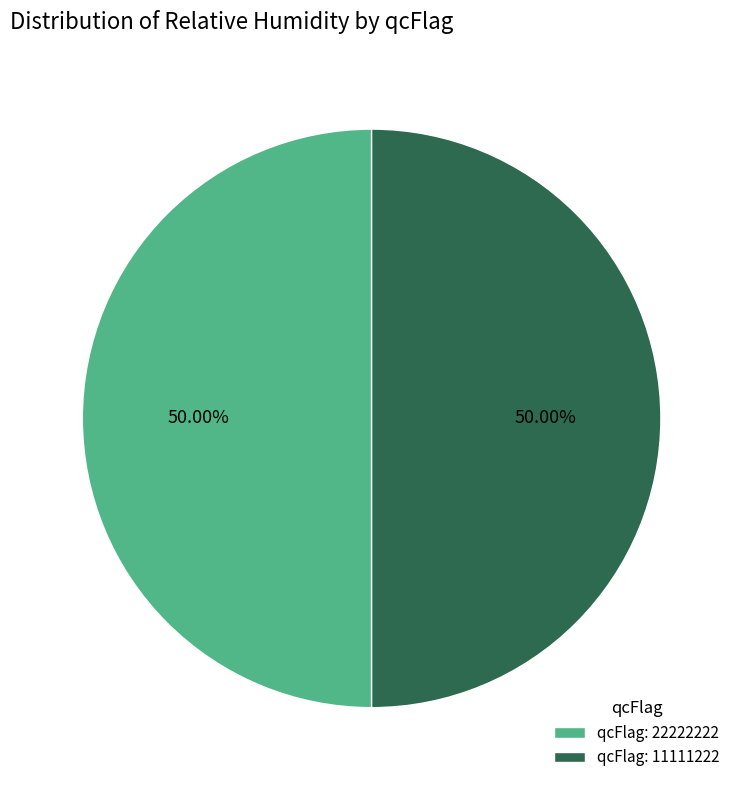

Approximately how many times larger is the value at qcFlag: 22222222 compared to qcFlag: 11111222?

1.0